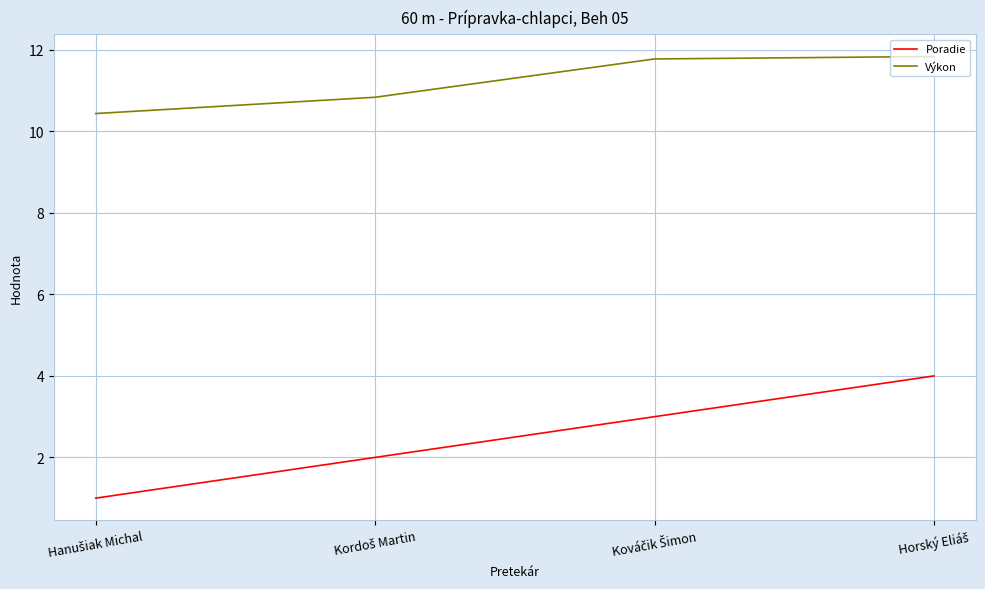

At how many categories does at least one series exceed 8?

4